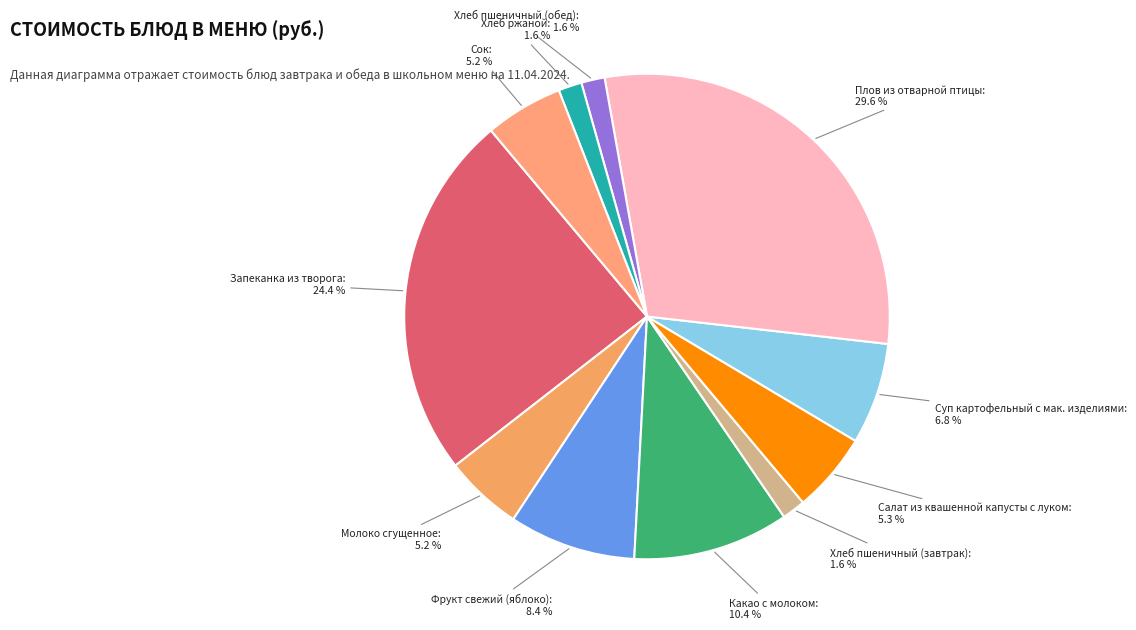

Between Суп картофельный с мак. изделиями and Хлеб пшеничный (завтрак), which is larger?

Суп картофельный с мак. изделиями